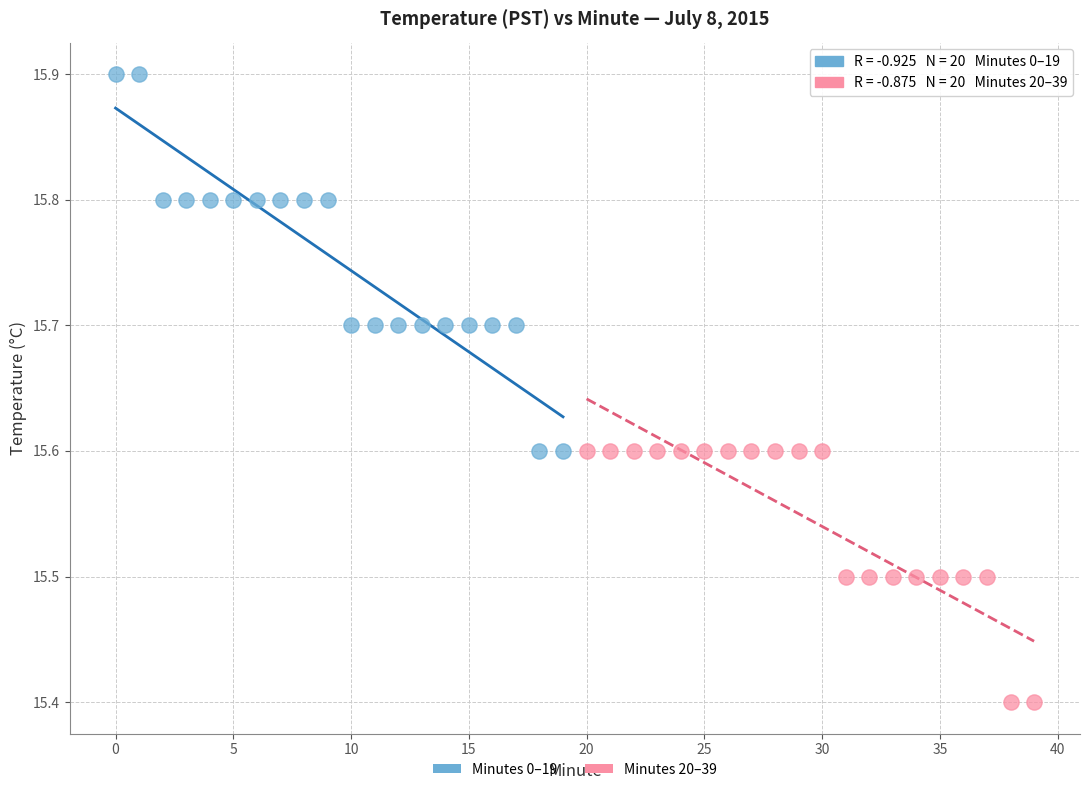

Which series has the widest spread of Y values?

Minutes 0–19